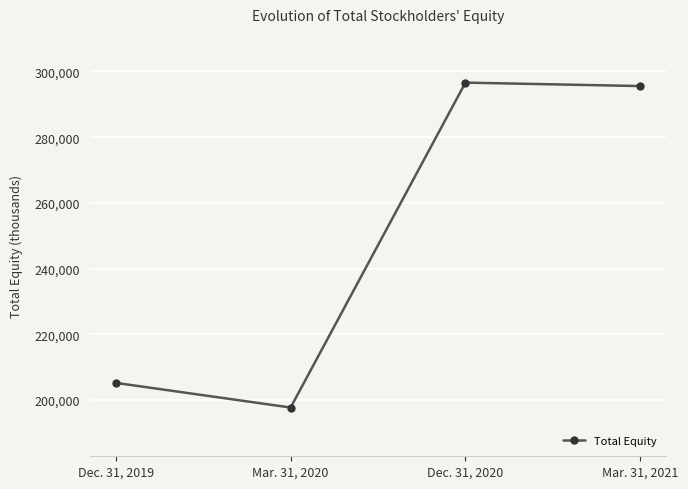

At which label does the data first exceed 295560?

Dec. 31, 2020